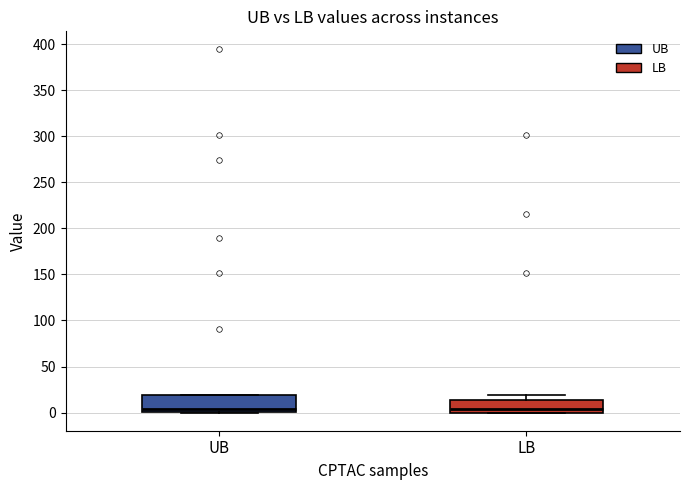

Where does the median line of the box for LB sit on the y-axis? The values are not printed on the chart, so give them approximately, as read against the axis.

5